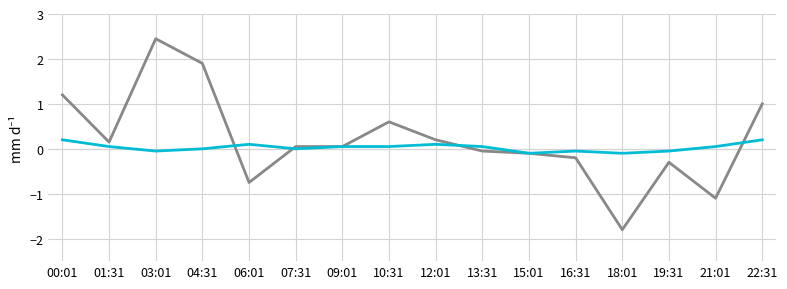

What is the spread (max minus min) of values at 00:01?

1.0